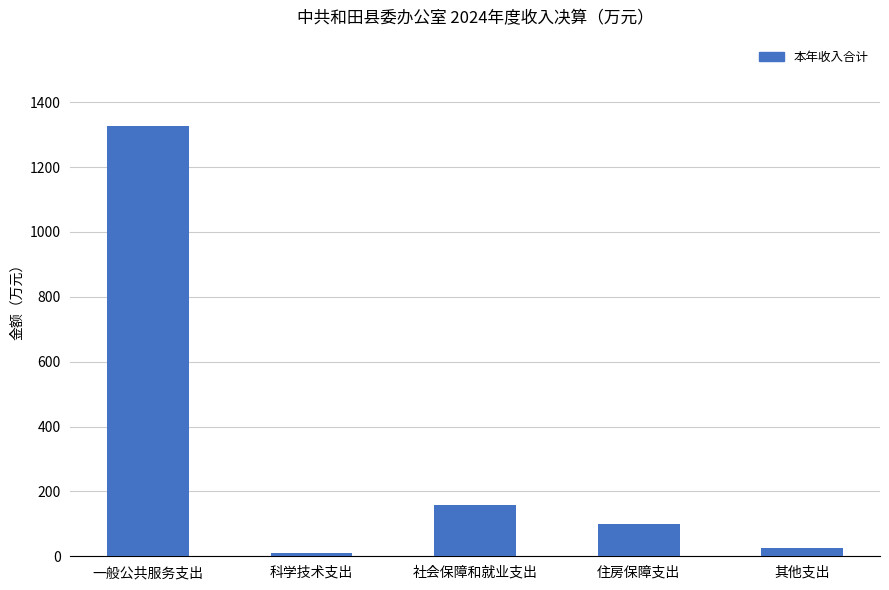

How many distinct data groups are displayed?

1